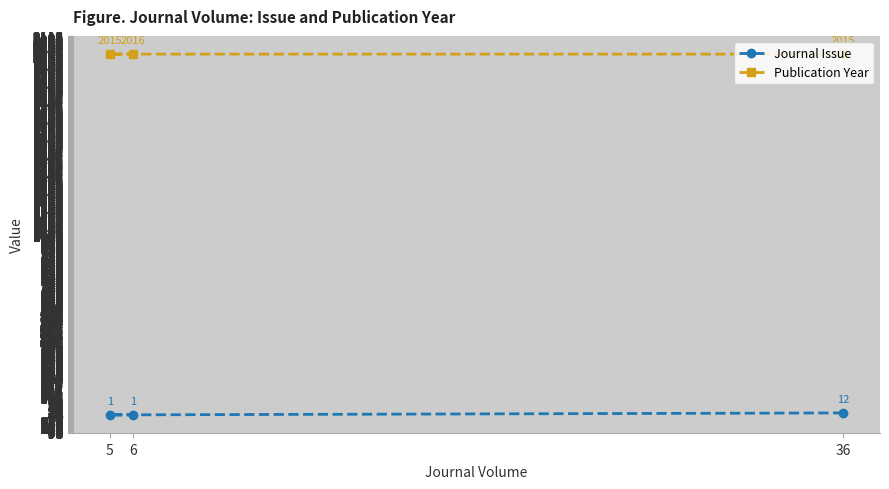

Which category has the lowest value across all series?

5